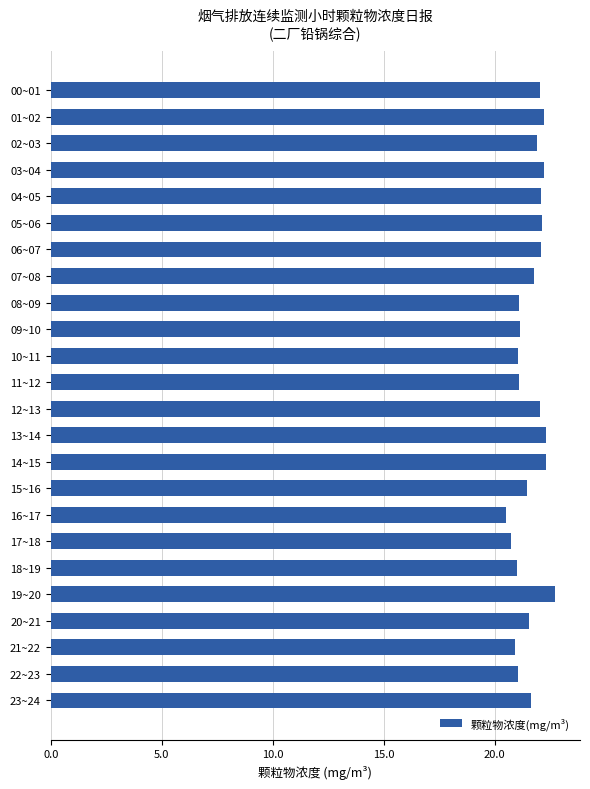

How many bars are there in total?

24